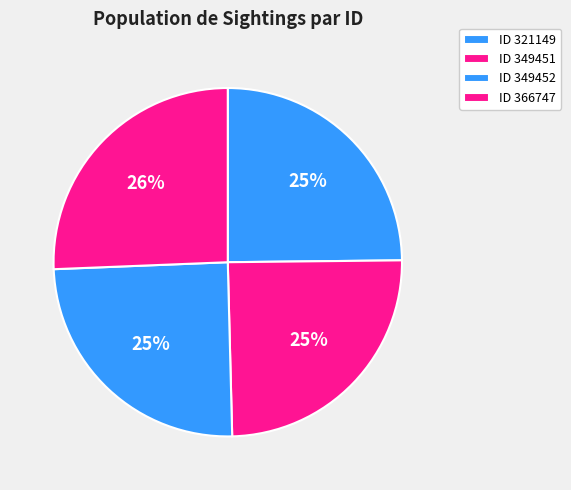

Count the number of slices in the pie.

4